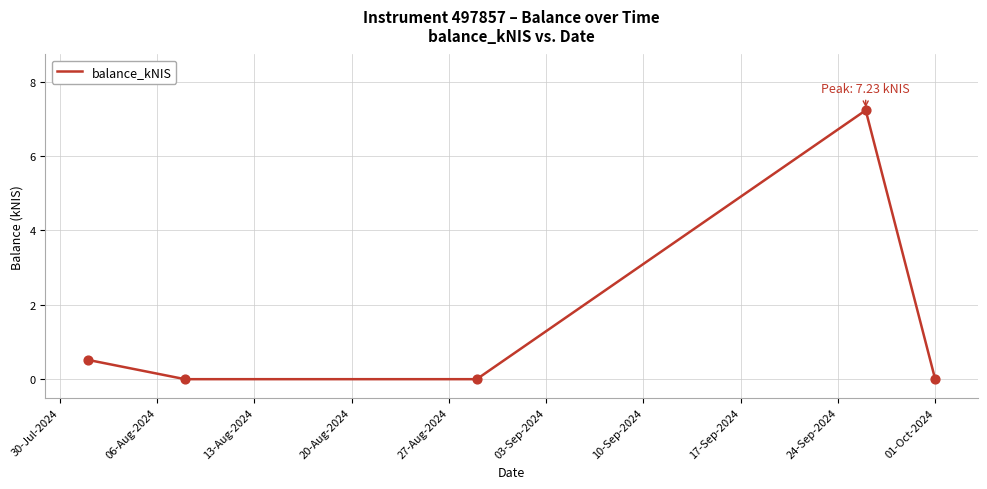

What is the greatest value displayed?

7.2